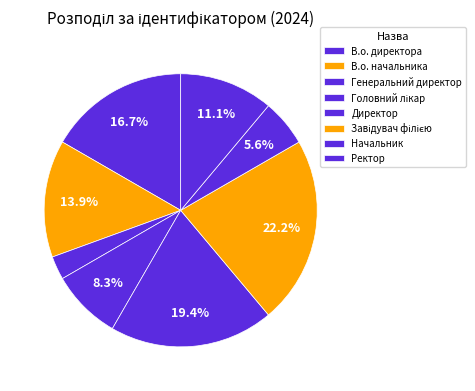

Is the sum of Начальник and Ректор greater than half?

No